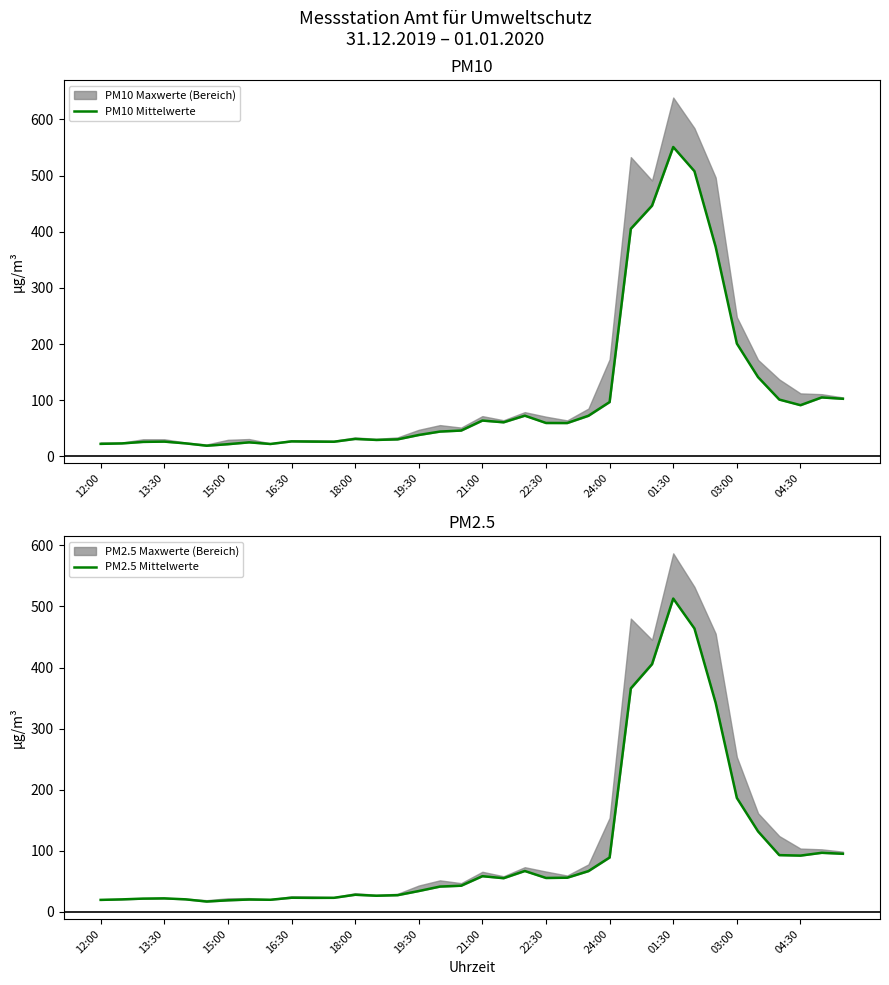

Count the number of categories in the chart.

36